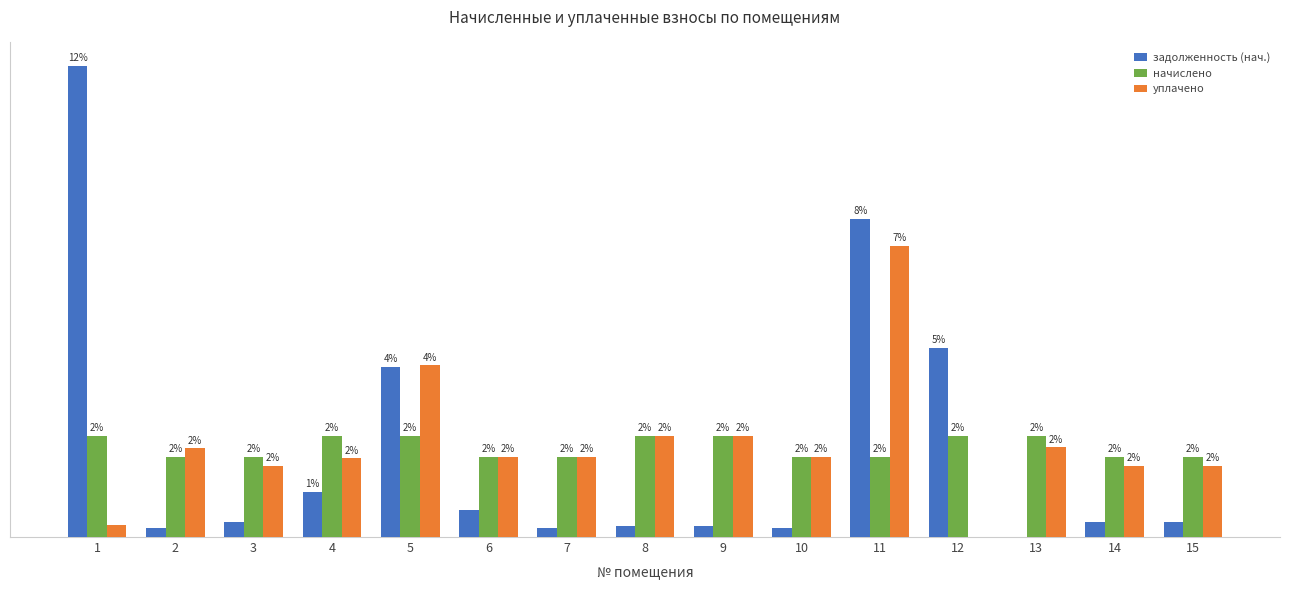

Rank the series by their maximum value, from highest to lowest.

задолженность (нач.), уплачено, начислено